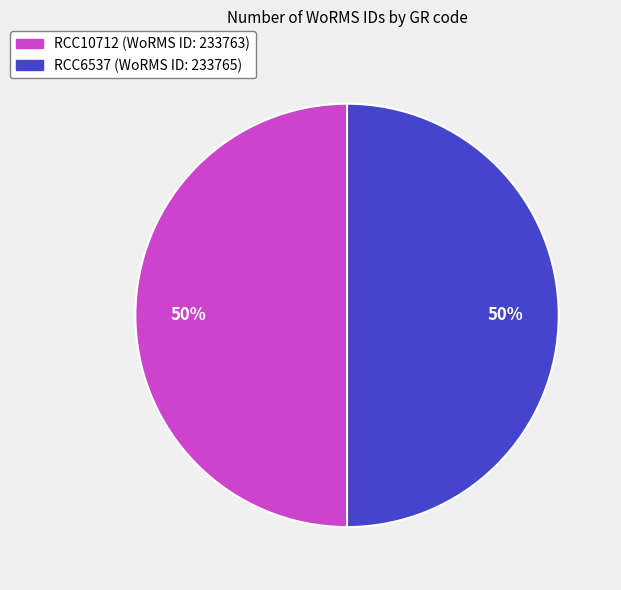

What is the ratio of the value at RCC10712 to the value at RCC6537?

1.0